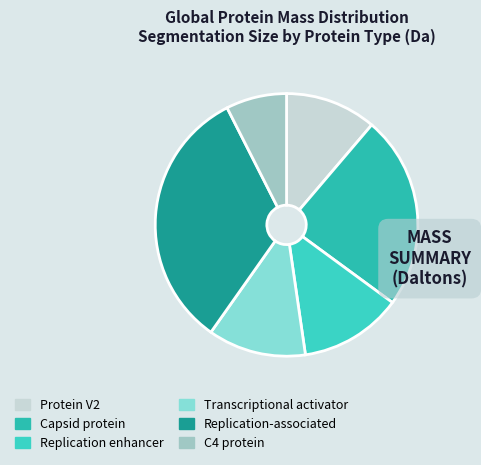

To the nearest percent, what portion does Protein V2 represent?

11%